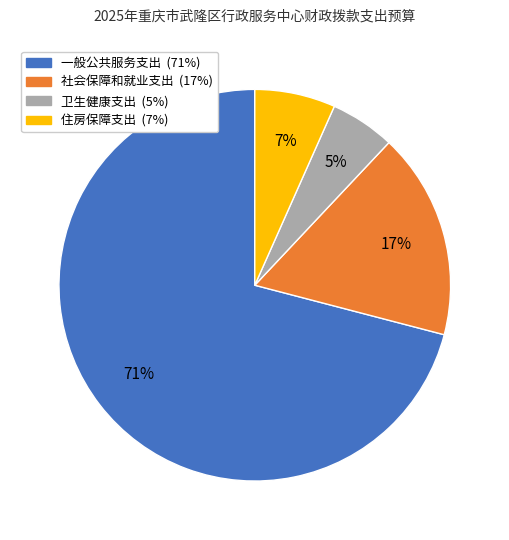

Is there any slice that represents more than half of the pie?

Yes